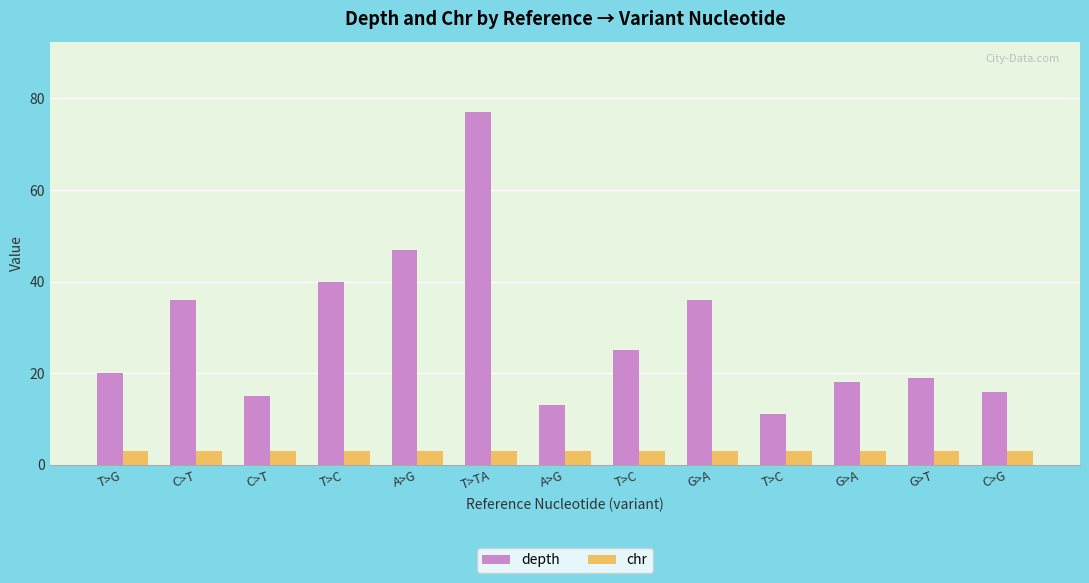

Does the chart contain stacked bars?

No